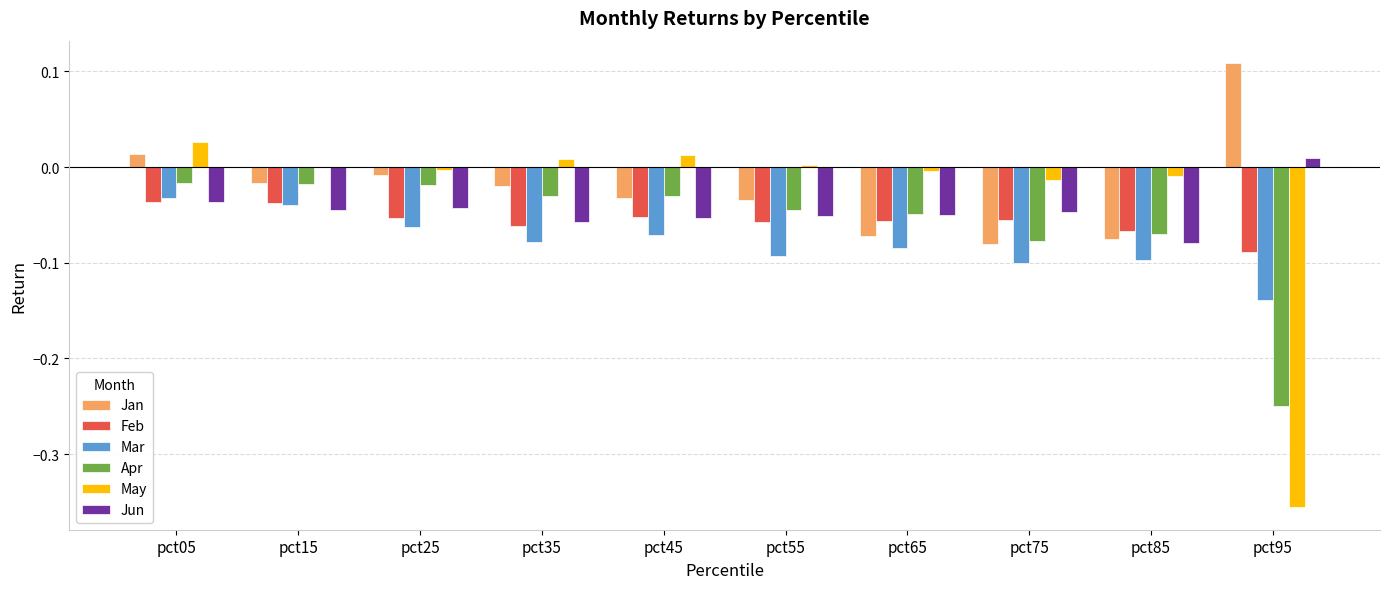

The Mar series shows -0.1 at pct25. True or false?

True